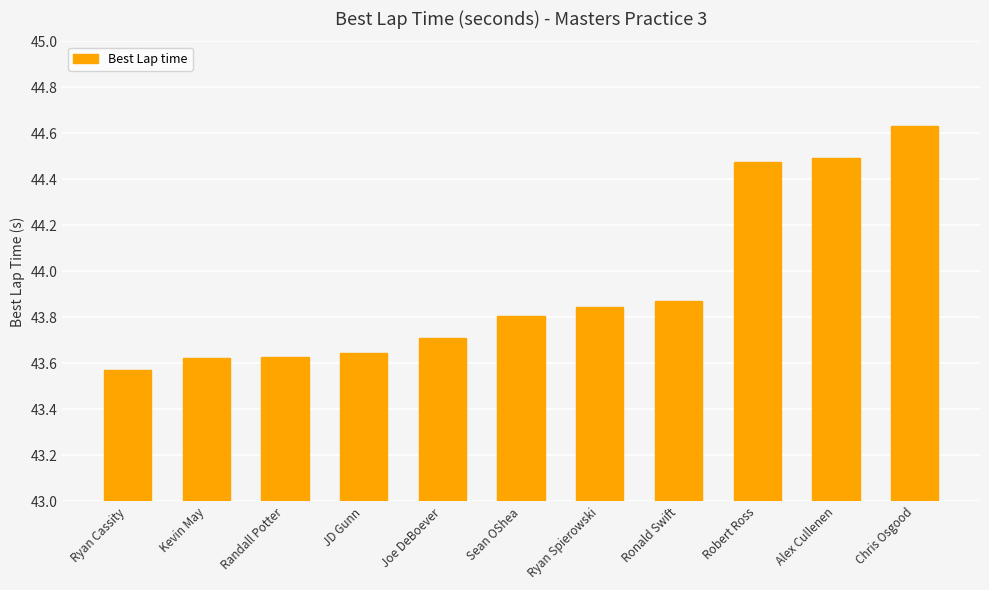

How many values are between 43 and 44?

8